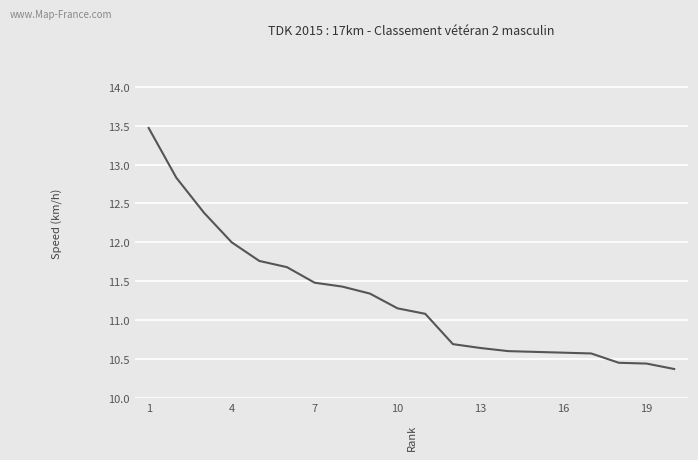

What is the greatest value displayed?

13.5